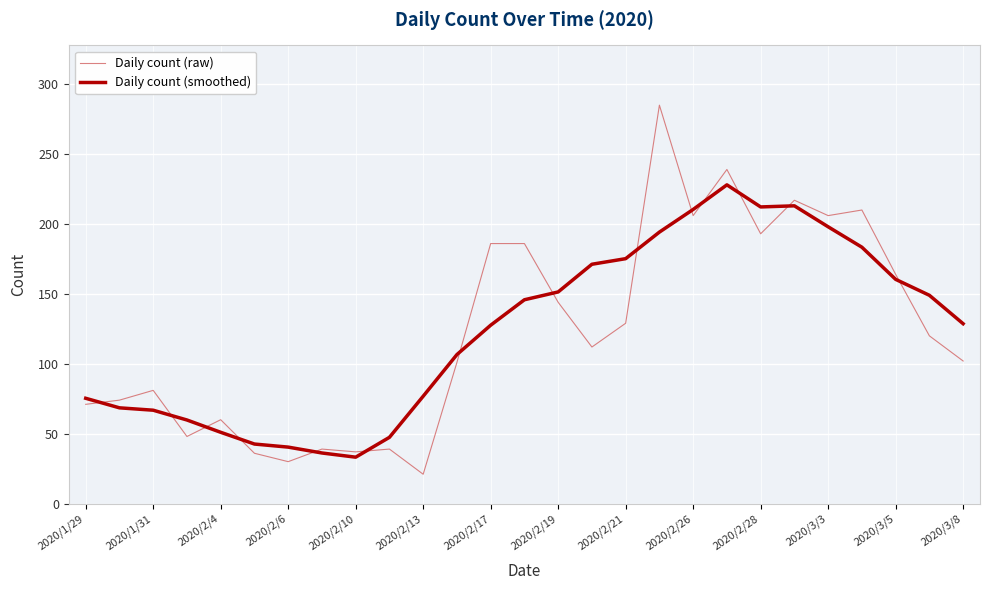

Which series has the largest range (max minus min)?

Daily count (raw)